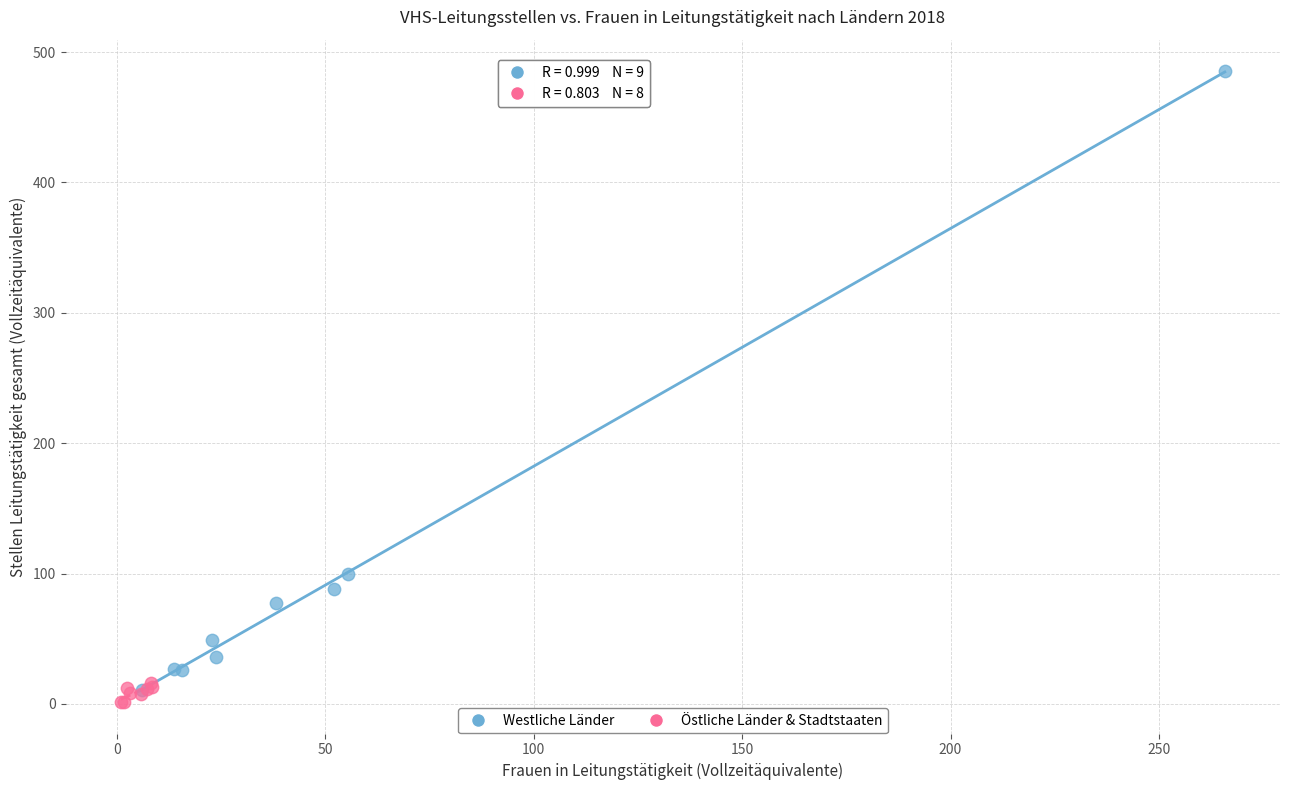

What are all the series names shown in the legend?

Westliche Länder, Östliche Länder & Stadtstaaten